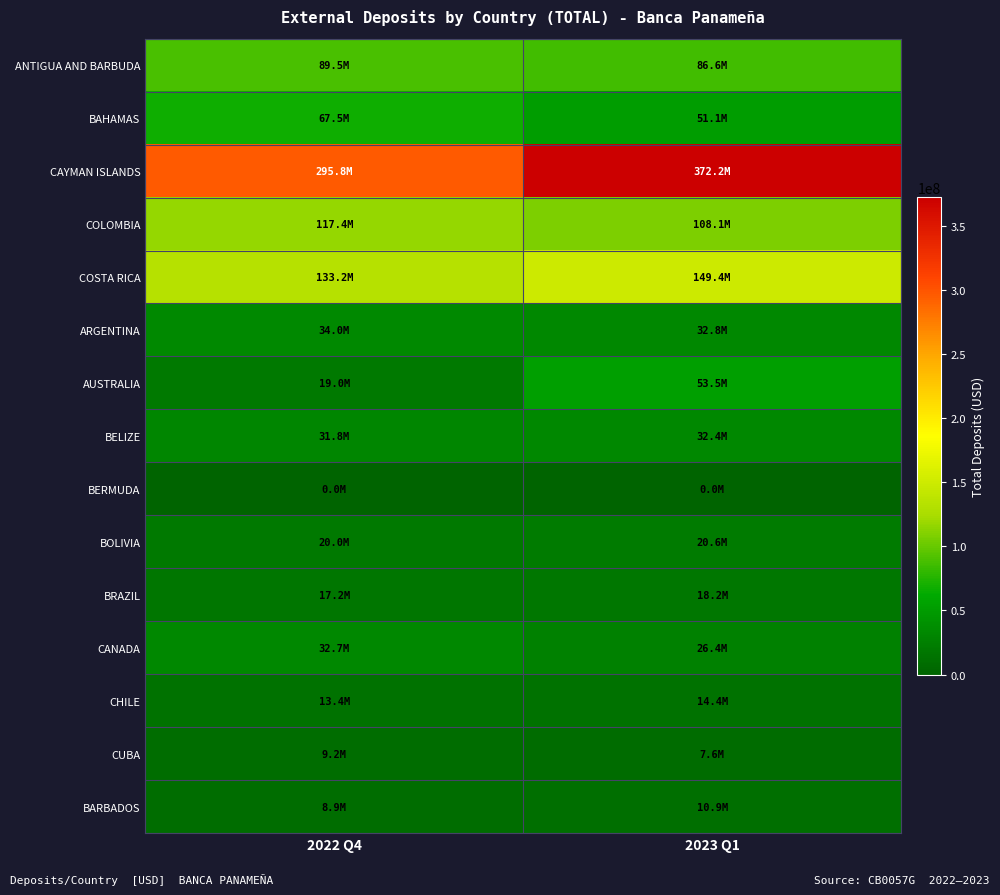

Reading right to left, list all the values displayed in this chart.

ANTIGUA AND BARBUDA: 2023 Q1=86639351.1	2022 Q4=89462397.3
BAHAMAS: 2023 Q1=51138488.2	2022 Q4=67515888.6
CAYMAN ISLANDS: 2023 Q1=372216947.5	2022 Q4=295793795.8
COLOMBIA: 2023 Q1=108095854.9	2022 Q4=117363491.0
COSTA RICA: 2023 Q1=149424815.7	2022 Q4=133196048.4
ARGENTINA: 2023 Q1=32779598.7	2022 Q4=33996362.6
AUSTRALIA: 2023 Q1=53452336.9	2022 Q4=19010229.4
BELIZE: 2023 Q1=32366111.3	2022 Q4=31750428.8
BERMUDA: 2023 Q1=38519.7	2022 Q4=38749.0
BOLIVIA: 2023 Q1=20569643.5	2022 Q4=19953886.3
BRAZIL: 2023 Q1=18209172.7	2022 Q4=17247037.5
CANADA: 2023 Q1=26383831.6	2022 Q4=32691864.6
CHILE: 2023 Q1=14412382.0	2022 Q4=13433706.6
CUBA: 2023 Q1=7638039.0	2022 Q4=9187906.9
BARBADOS: 2023 Q1=10929051.0	2022 Q4=8901842.2